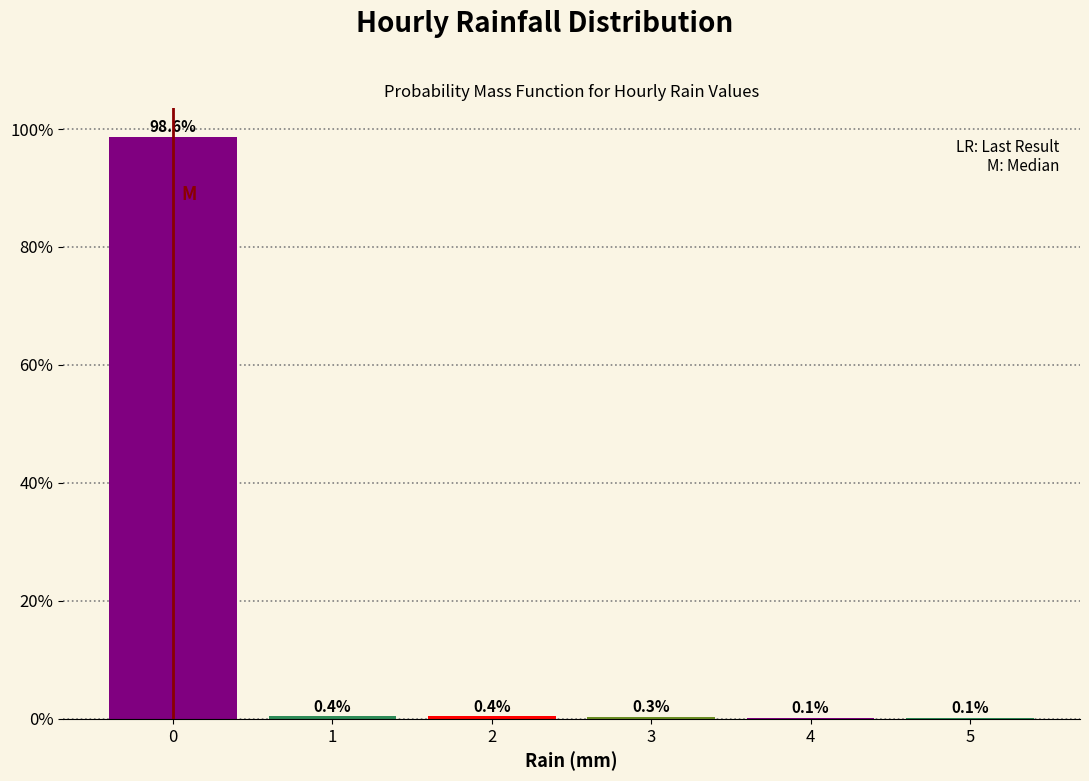

Reading right to left, what are all the values shown in this chart?

5=0.1	4=0.1	3=0.3	2=0.4	1=0.4	0=98.6